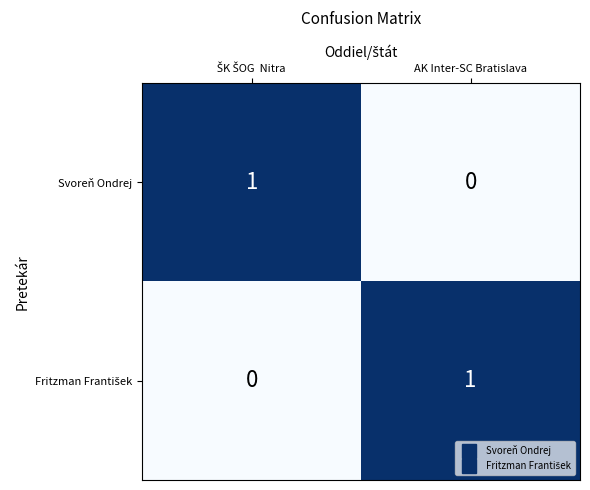

Which category has the lowest value in the Svoreň Ondrej series?

AK Inter-SC Bratislava